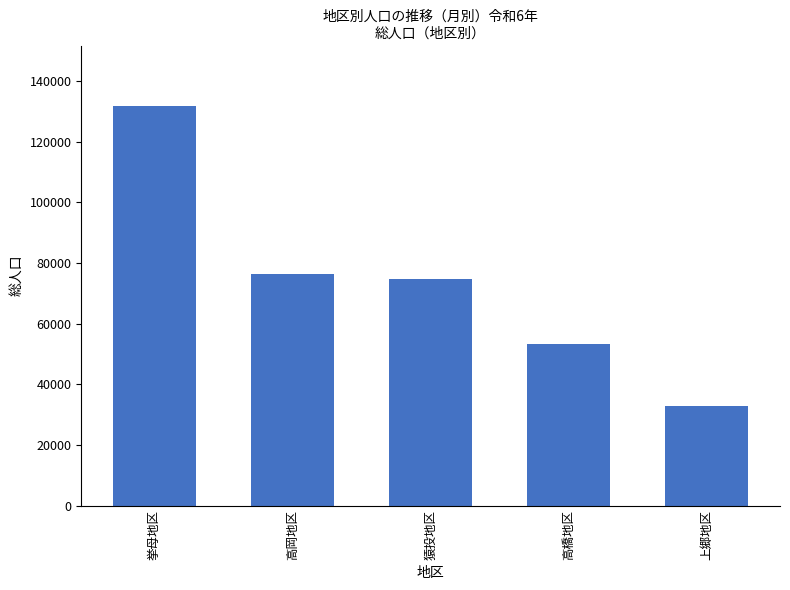

Which category has the highest value across all series?

挙母地区